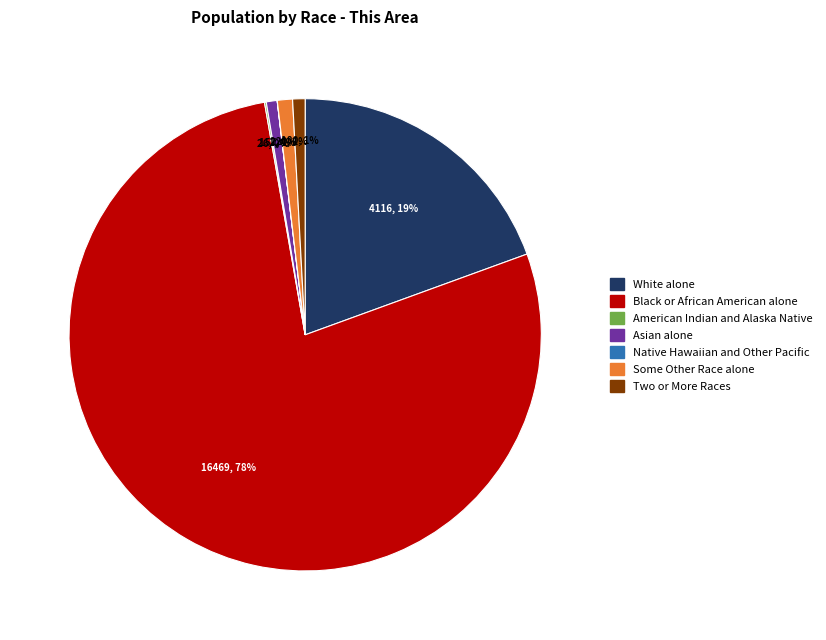

Which slice represents more than half of the pie?

Black or African American alone